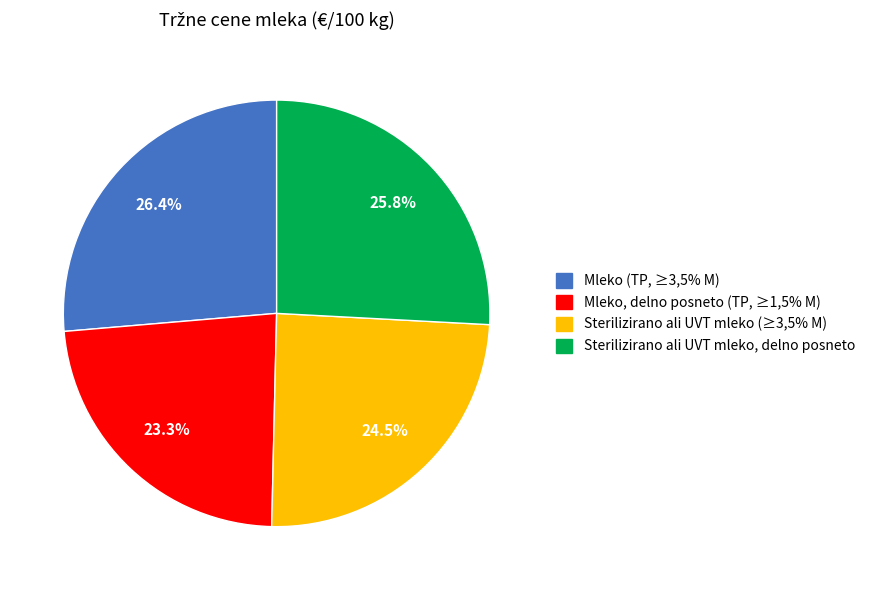

Rank the categories by value from lowest to highest.

Mleko, delno posneto (TP, ≥1,5% M), Sterilizirano ali UVT mleko (≥3,5% M), Sterilizirano ali UVT mleko, delno posneto, Mleko (TP, ≥3,5% M)